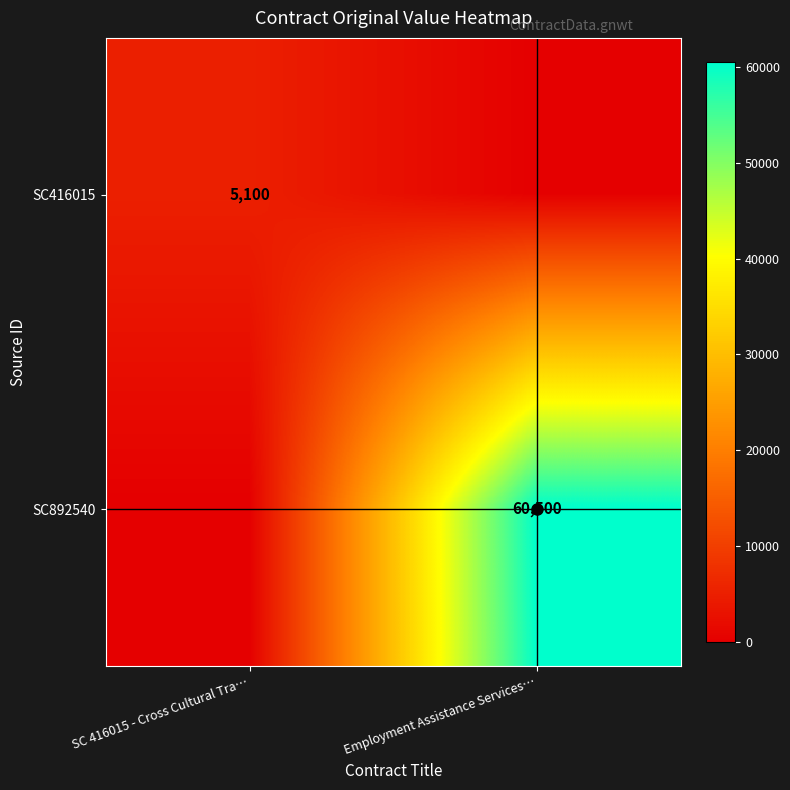

Rank the series by their maximum value, from lowest to highest.

SC416015, SC892540